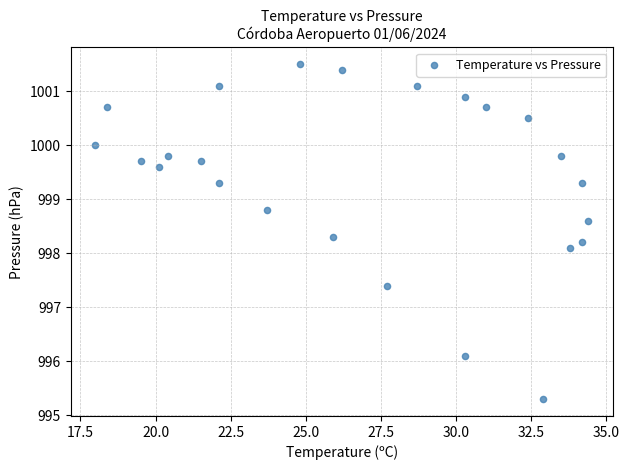

What Y value in the scatter plot is closest to 998?

998.1